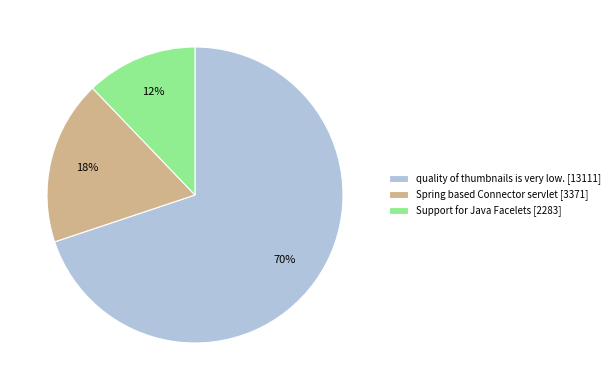

Do quality of thumbnails is very low. [13111] and Spring based Connector servlet [3371] together represent more than half of the pie?

Yes